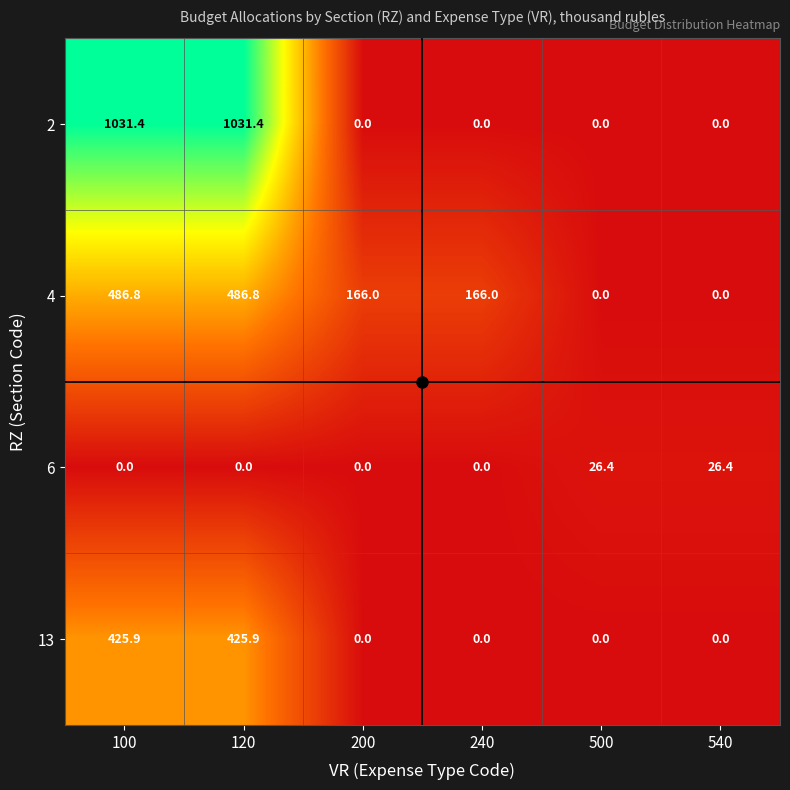

What is the total value across all series at 120?

1944.1